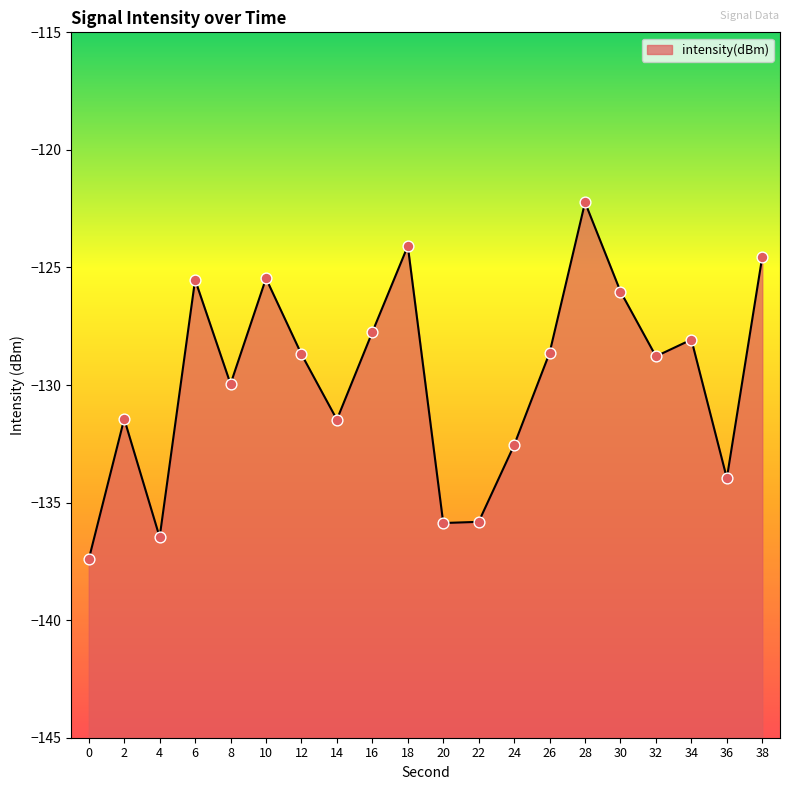

Which has a higher value, 8 or 28?

28